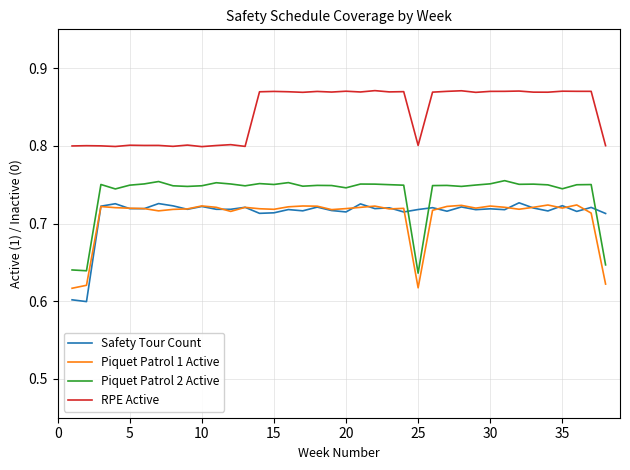

Which series has the largest total across all categories?

RPE Active